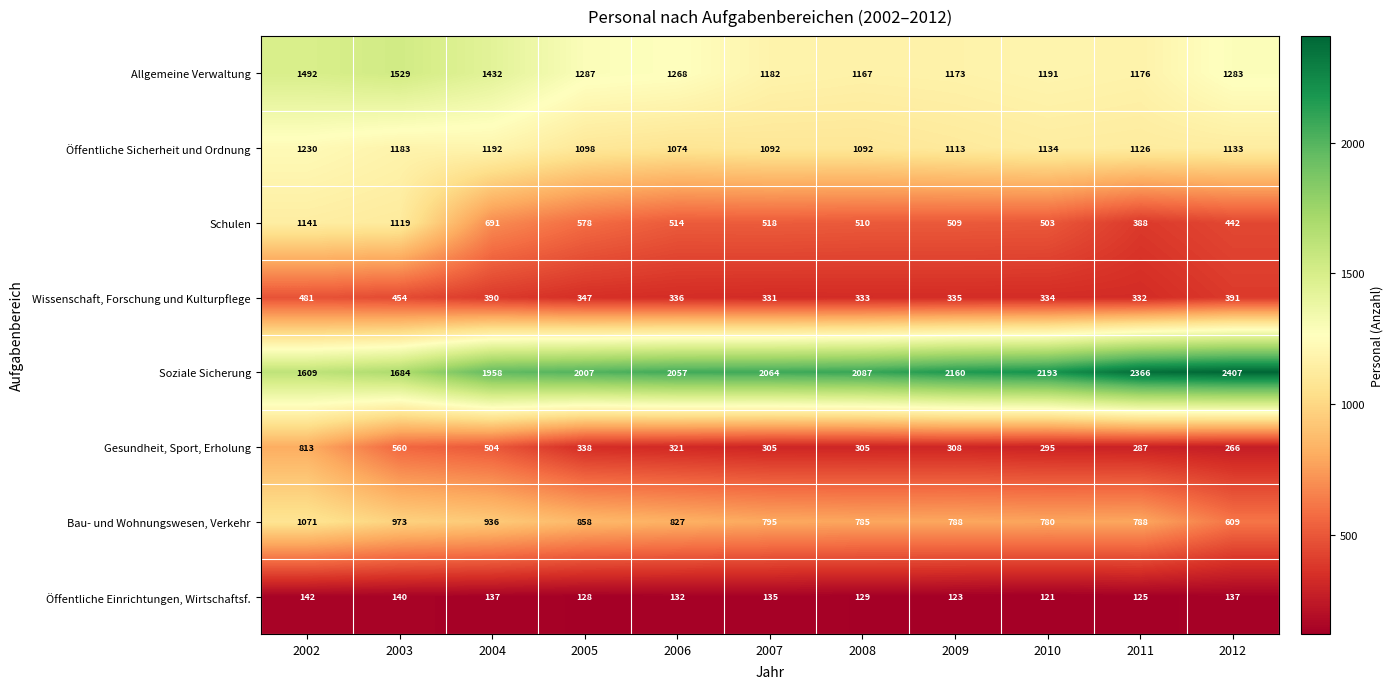

True or false: Gesundheit, Sport, Erholung has a value of 305 at 2008.

True